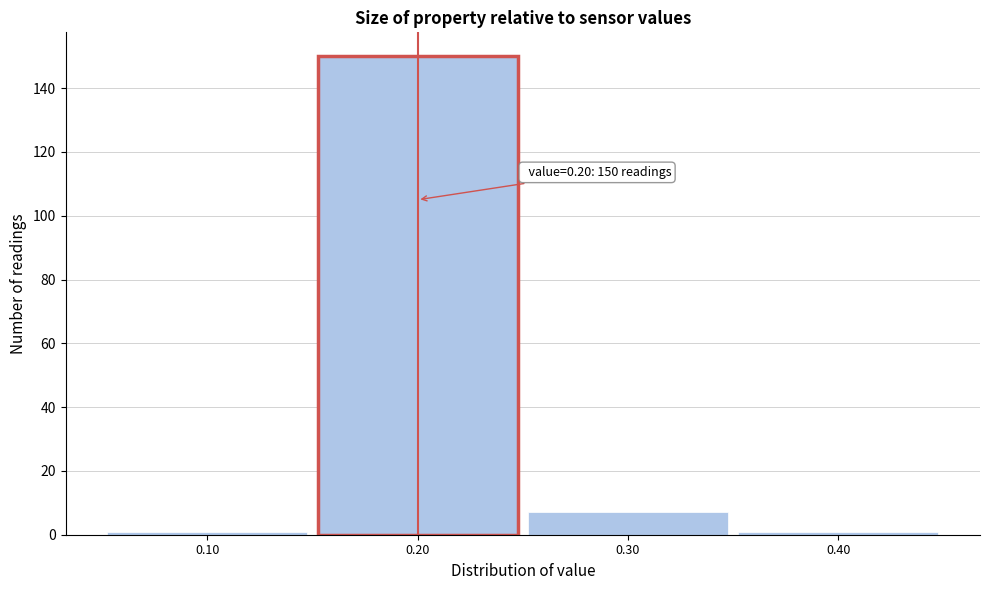

Which range on the x-axis has the tallest bar?

0.15 to 0.25